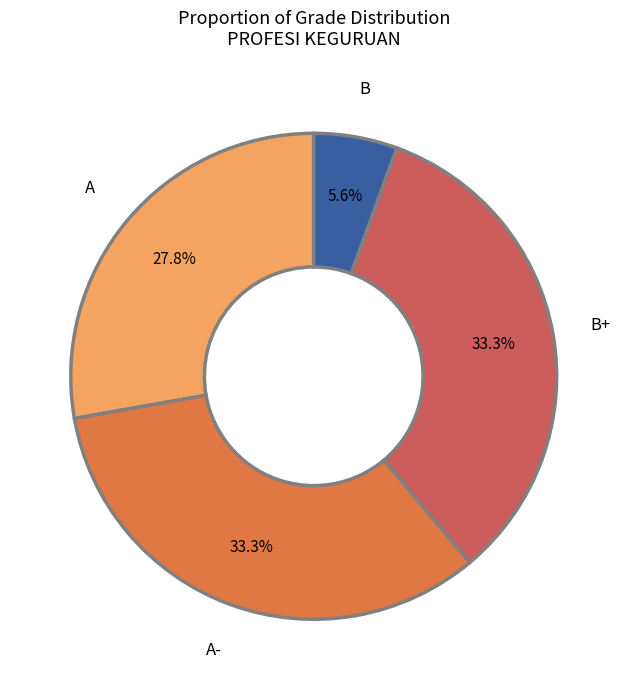

Count the number of slices in the pie.

4